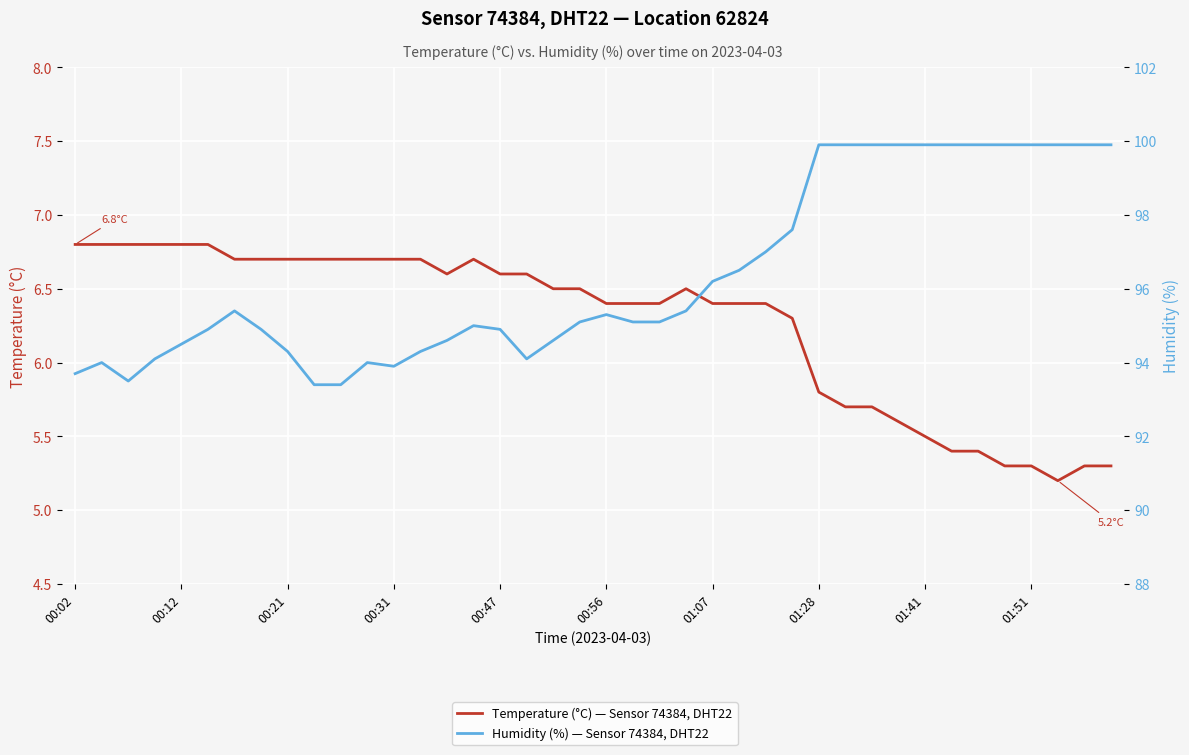

What is the difference between the maximum and second lowest values in the Temperature (°C) — Sensor 74384, DHT22 series?

1.5